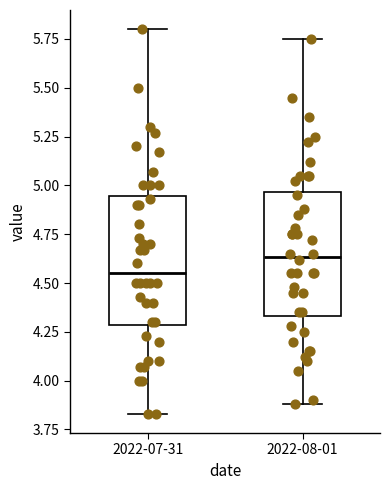

Reading left to right, read every box against the y-axis: the position of its median line, the range the box covers, and the ends of its whiskers. The values are not printed on the chart, so give them approximately, as read against the axis.

2022-07-31: median 4.55, box 4.30 to 4.95, whiskers 3.85 to 5.80
2022-08-01: median 4.65, box 4.35 to 4.95, whiskers 3.90 to 5.75